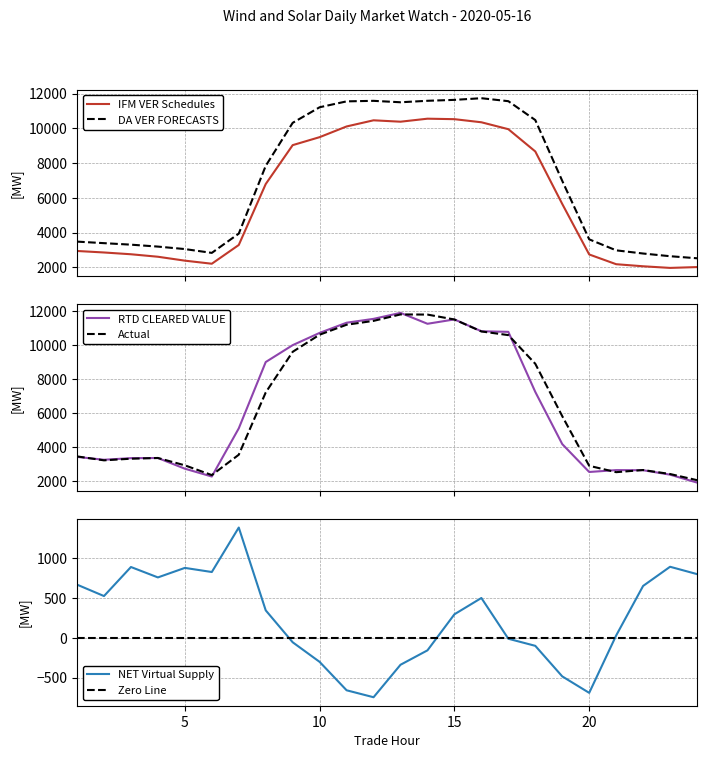

Count the number of categories in the chart.

24